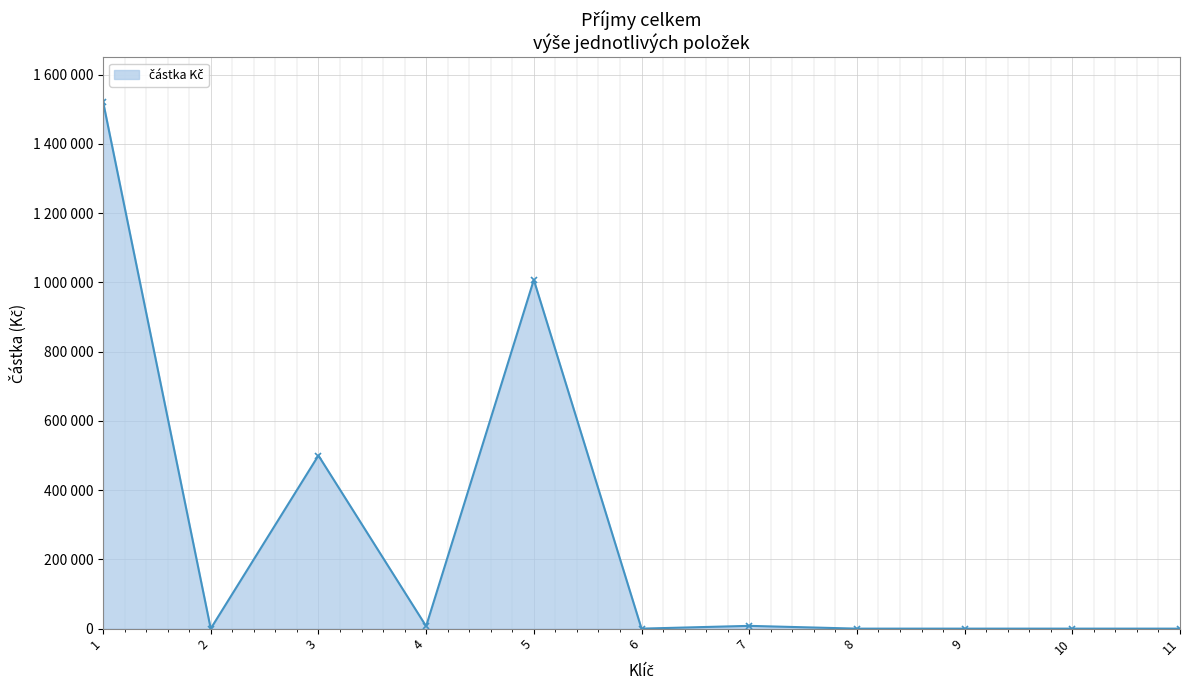

The chart shows a value of 462818 at 2. True or false?

False